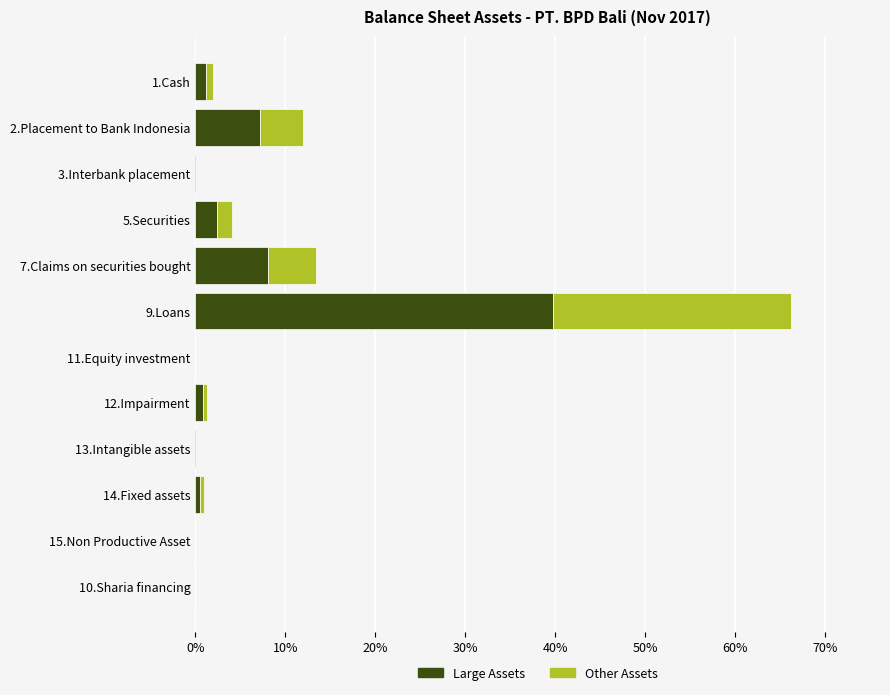

The value of Large Assets at 7.Claims on securities bought is 3.4. True or false?

False